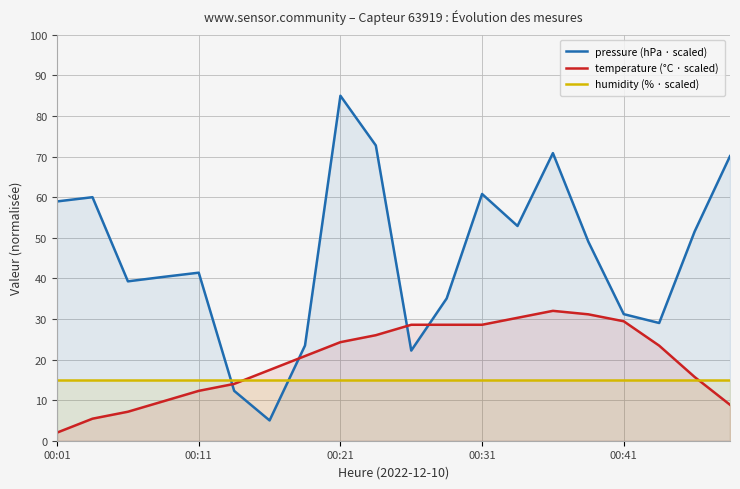

What is the total value across all series at 15?

95.2